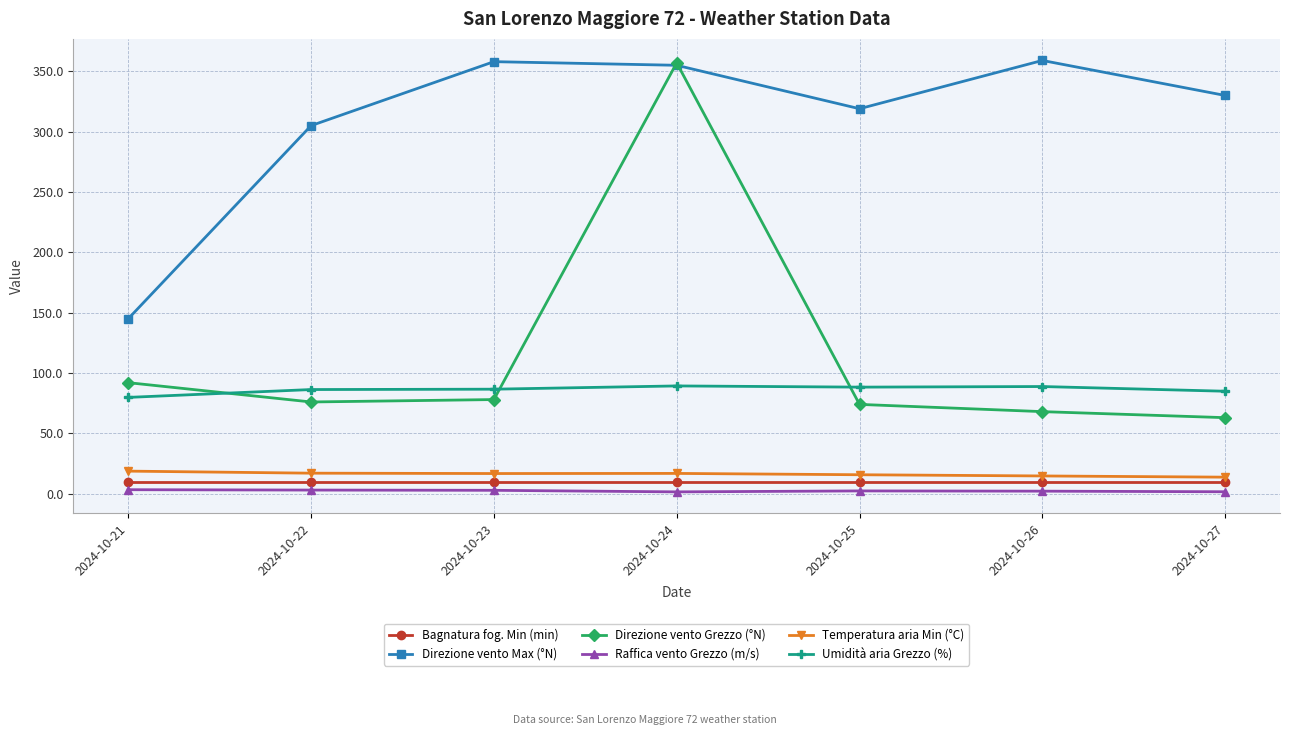

True or false: Direzione vento Max (°N) has a value of 305.0 at 2024-10-22.

True